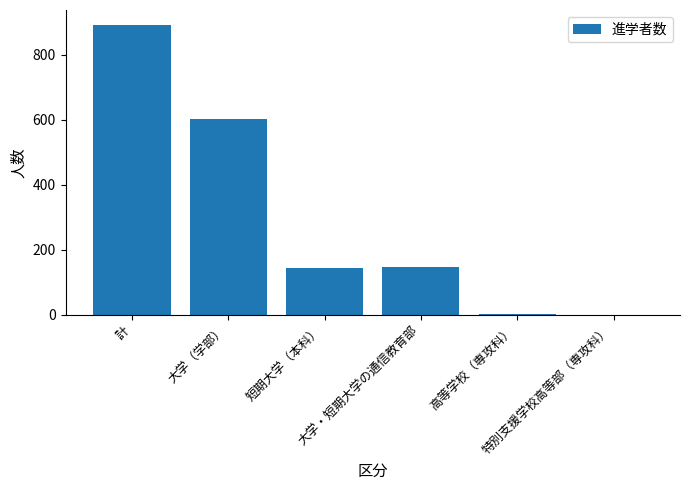

What is the sum of all values?

1786